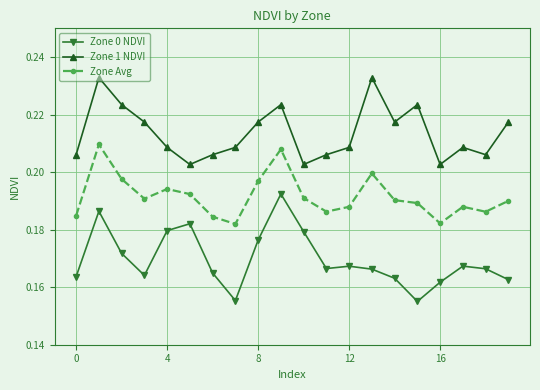

How many Zone 1 NDVI values are between 0 and 1?

20